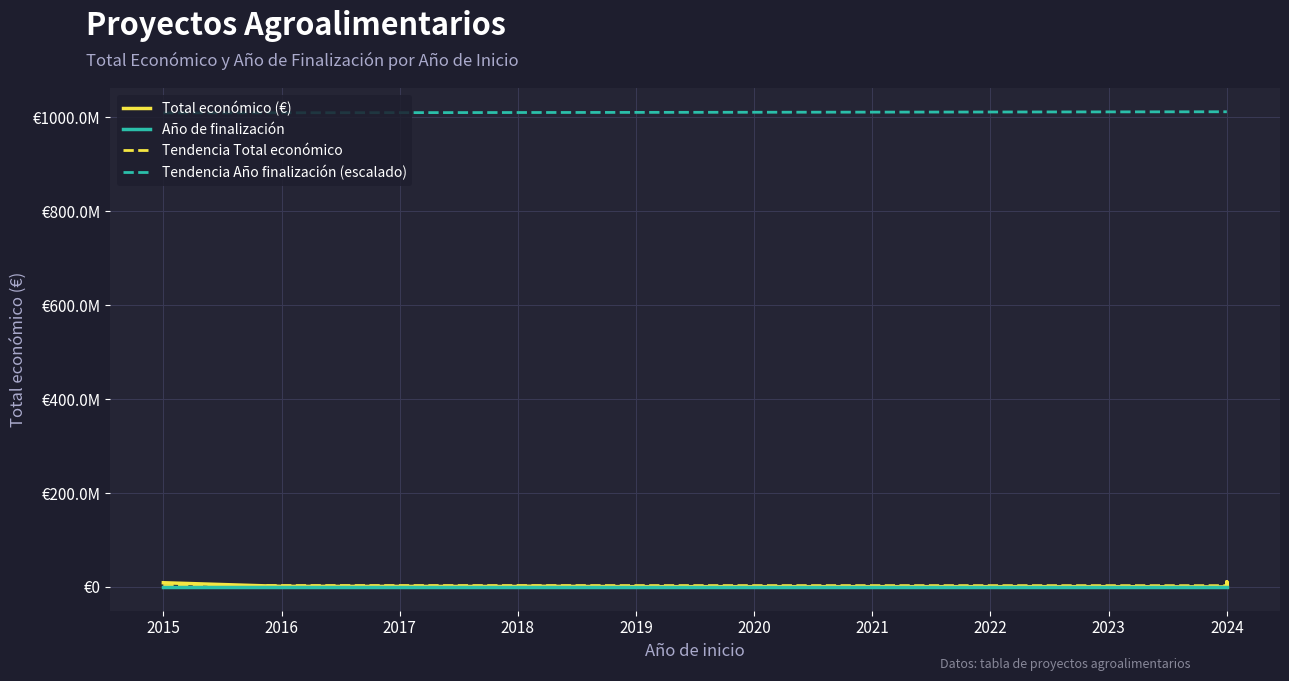

True or false: Total económico and Año de finalización cross at least once.

False